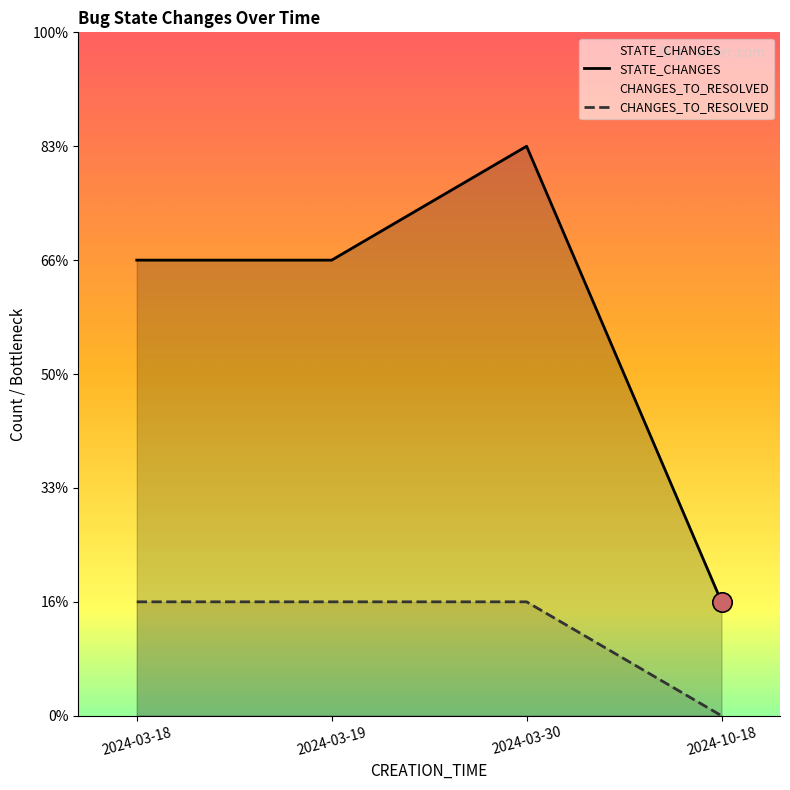

At which label does STATE_CHANGES reach its peak?

2024-03-30